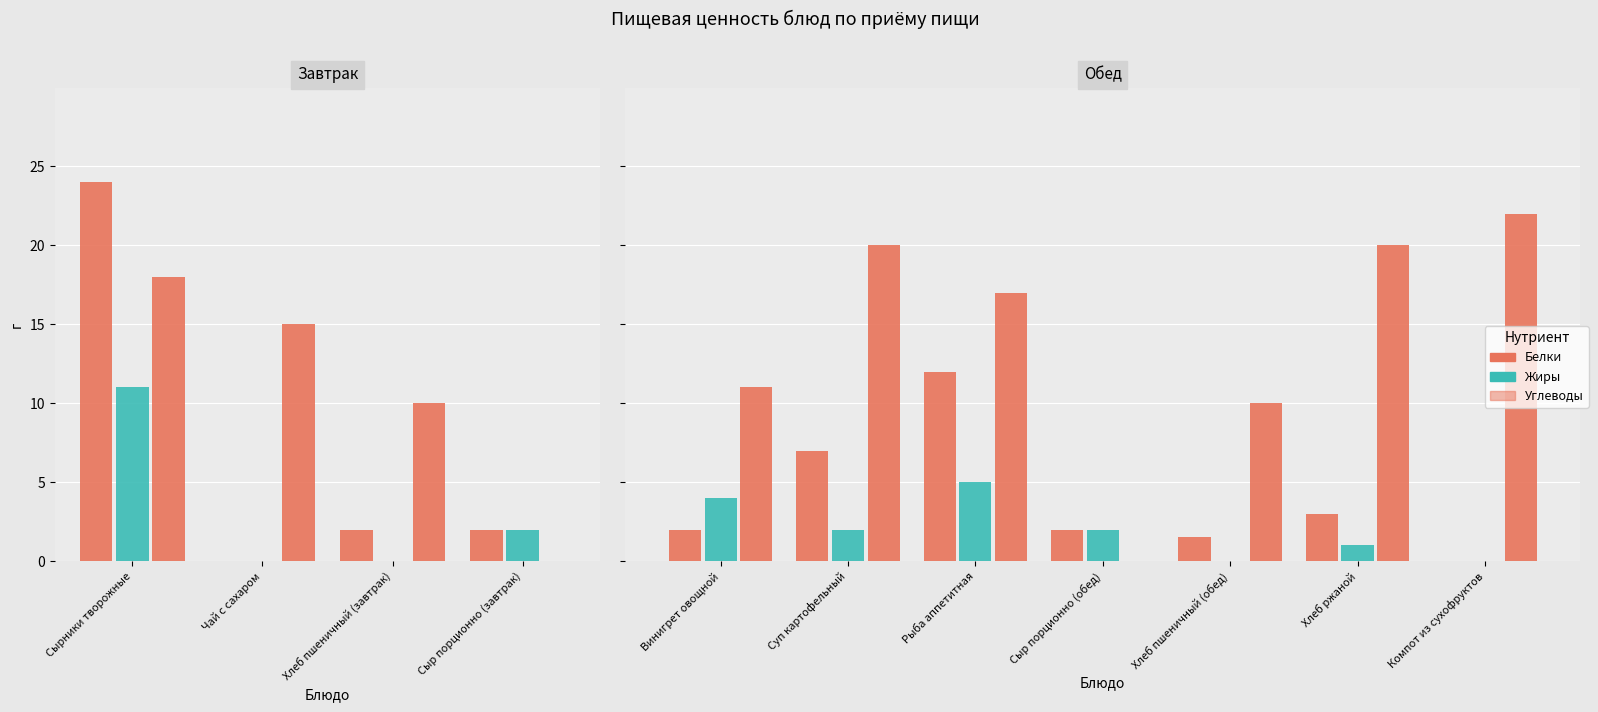

How many series are shown in this chart?

3